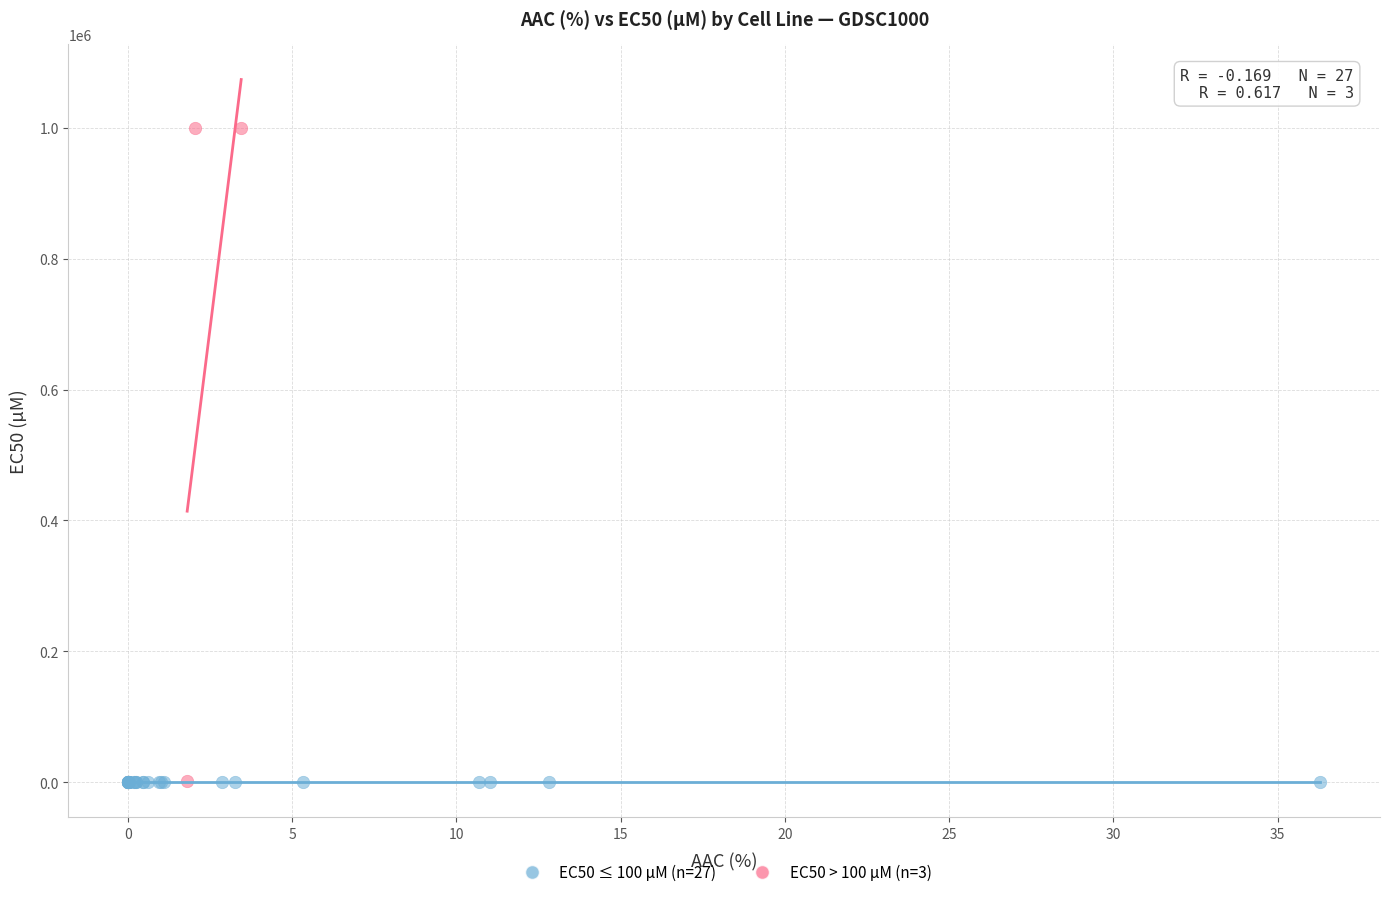

Which series reaches the maximum Y coordinate?

EC50 > 100 µM (n=3)